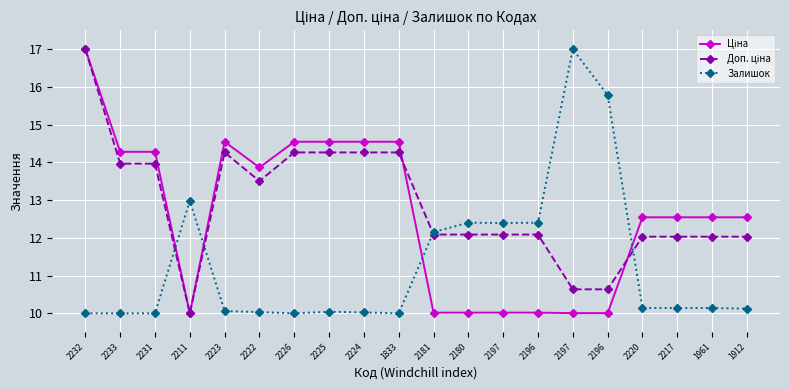

What is the sum of the Залишок values at 2223 and 1833?

20.1